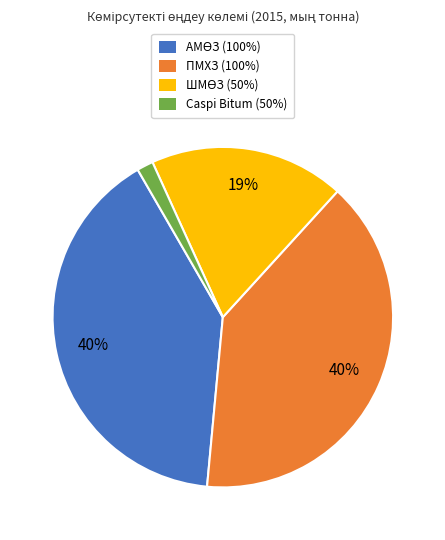

To the nearest percent, what percentage of the pie is Caspi Bitum (50%)?

2%